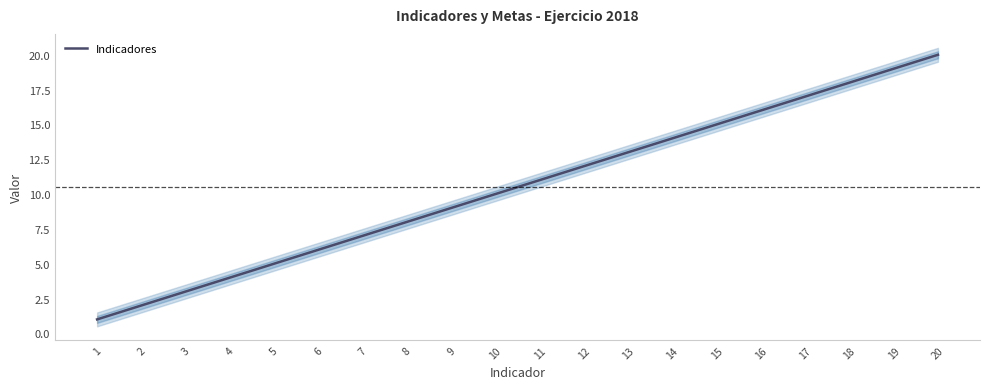

What is the value of the 17th point from the left?

17